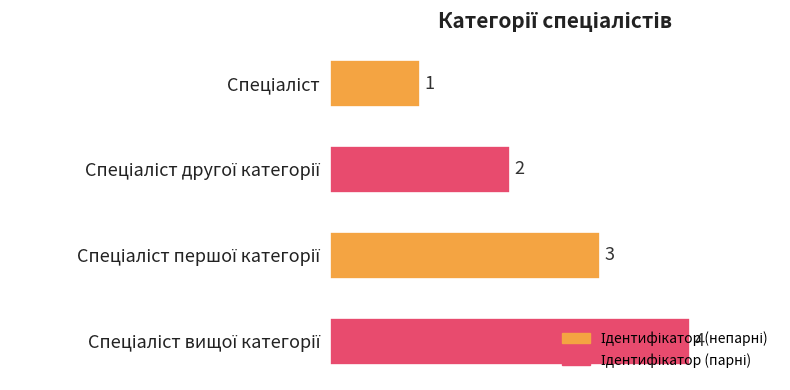

Are the bars grouped side by side (vs. stacked)?

No